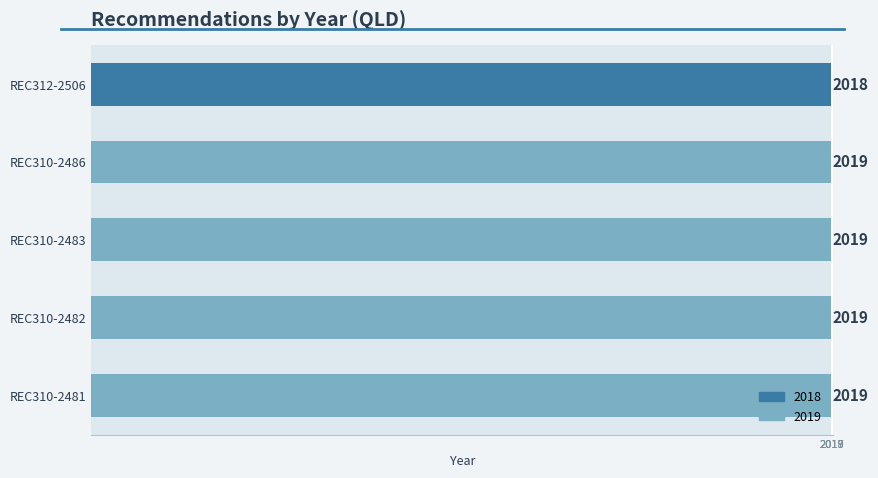

How many categories are shown in the chart?

5